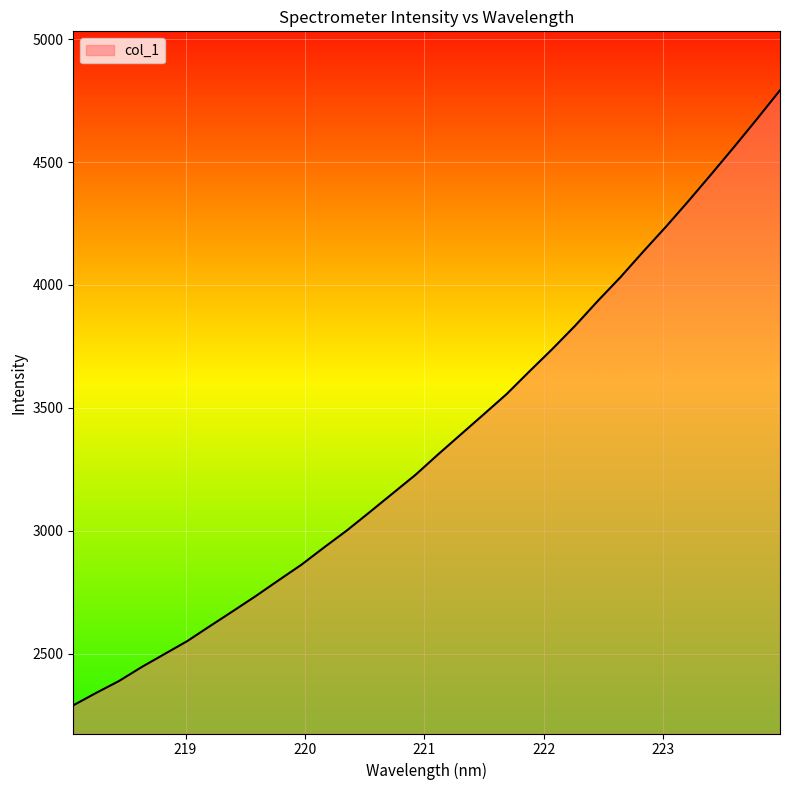

What is the difference between the maximum and minimum values?

2500.5